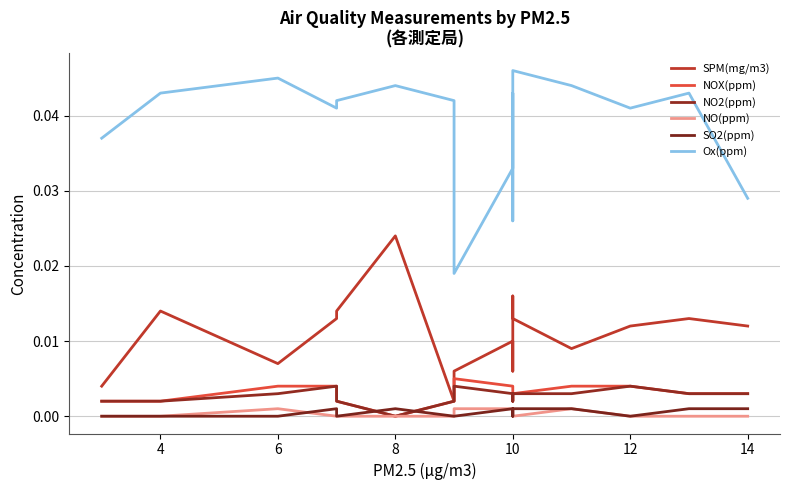

Which series has the largest total across all categories?

Ox(ppm)